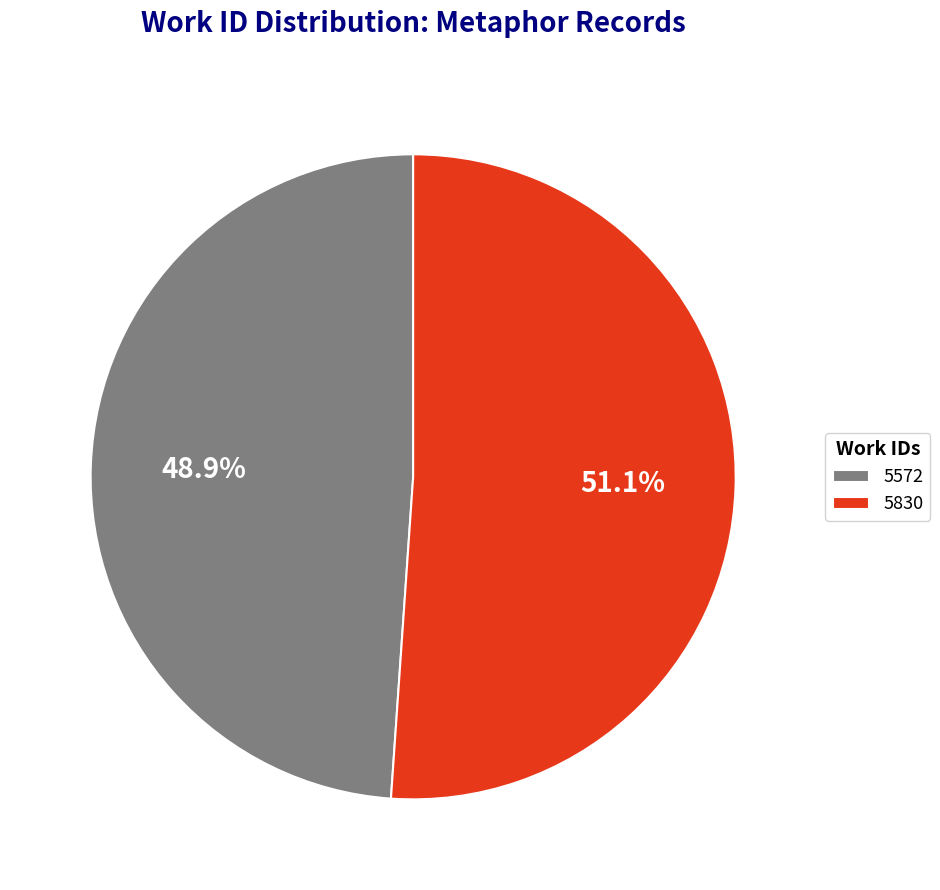

Which category accounts for the majority?

5830